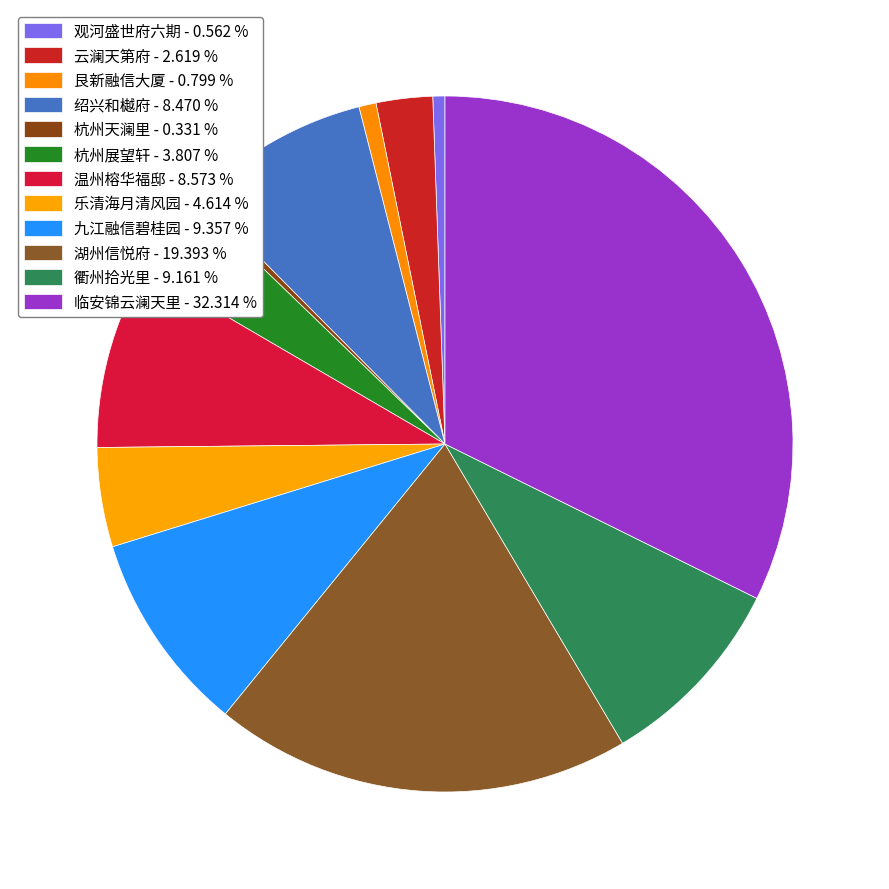

Is it true that 临安锦云澜天里 is 32% of the pie?

True